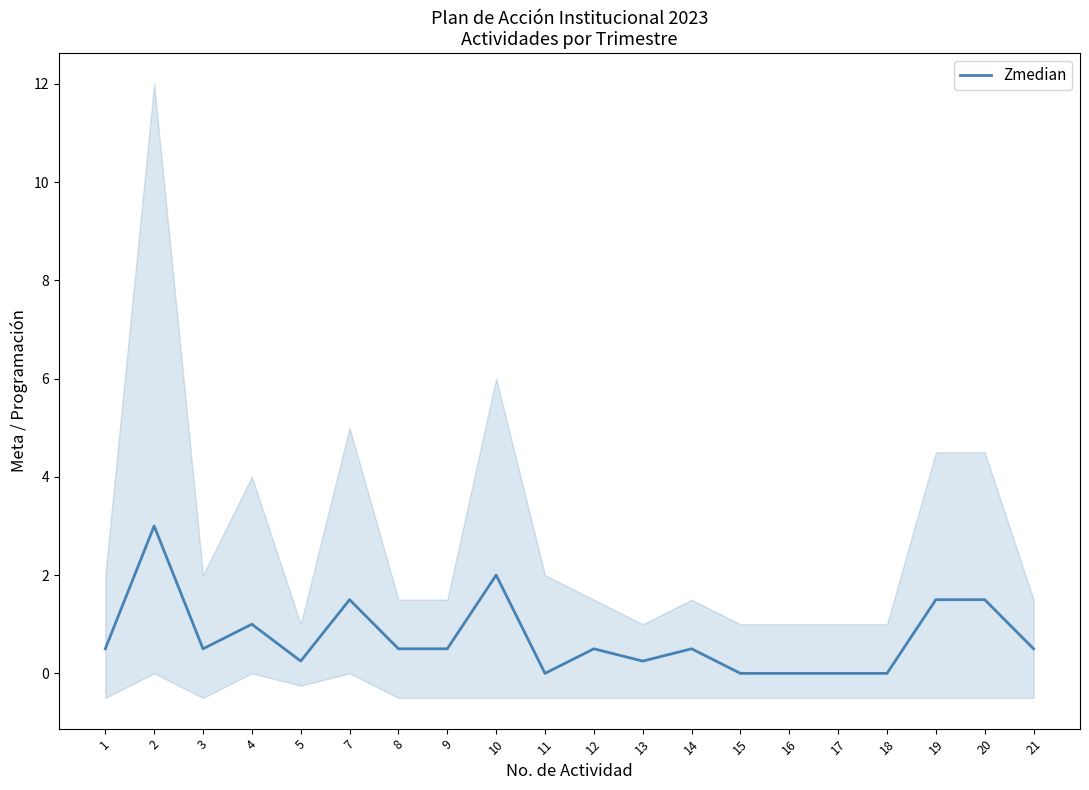

What is the difference between the values at 12 and 15?

0.5